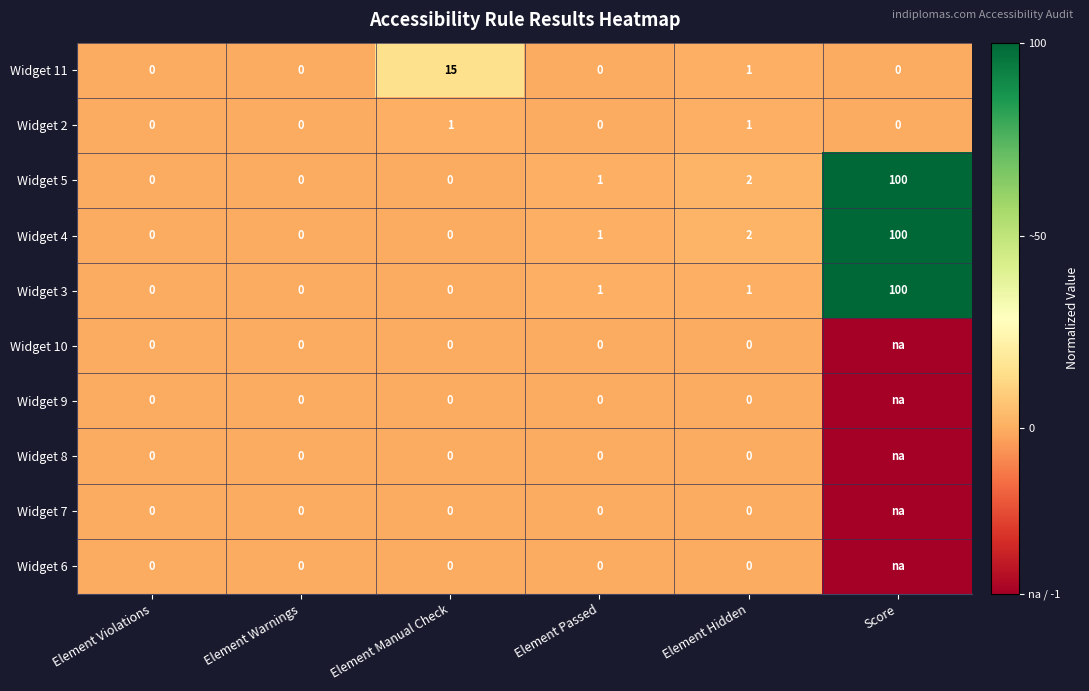

Is the value of Widget 11 at Element Manual Check greater than the value of Widget 8 at Element Manual Check?

Yes